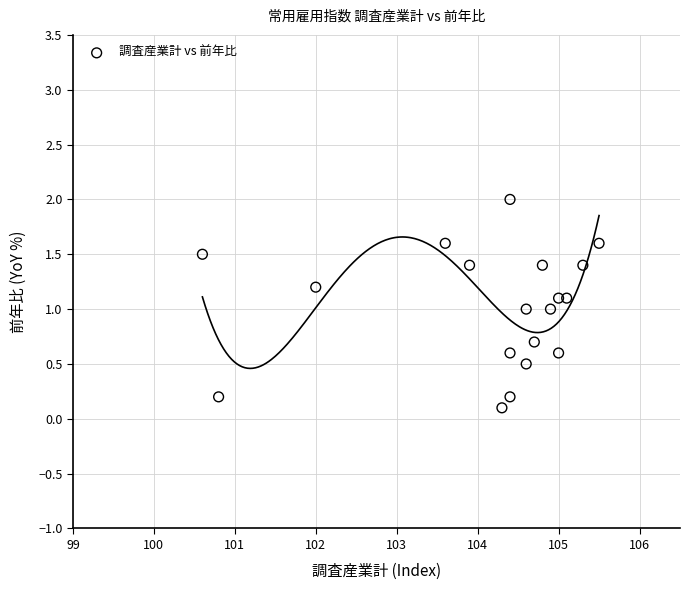

What is the range of Y values (max minus min)?

1.9